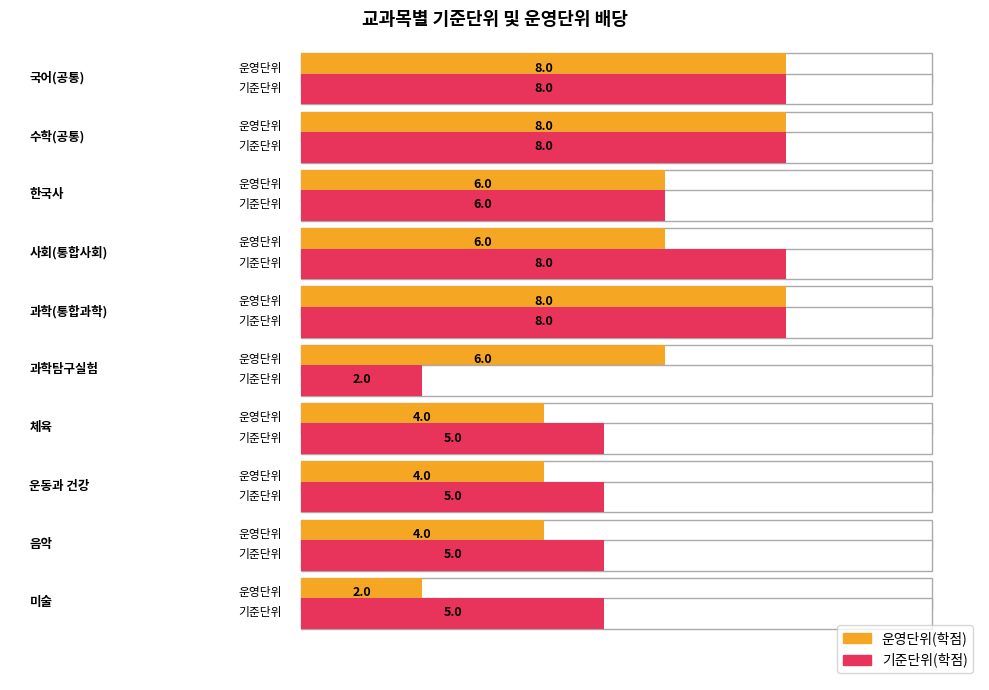

Reading left to right, list all the values displayed in this chart.

운영단위(학점): 8	8	6	6	8	6	4	4	4	2
기준단위(학점): 8	8	6	8	8	2	5	5	5	5